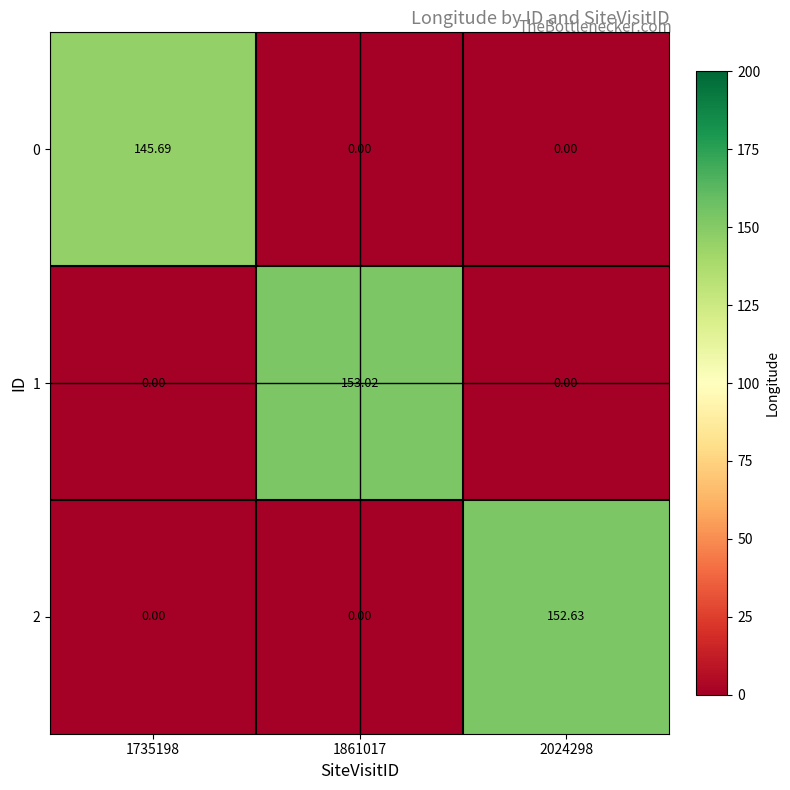

Is the value of 2 at 2024298 greater than the value of 1 at 1861017?

No